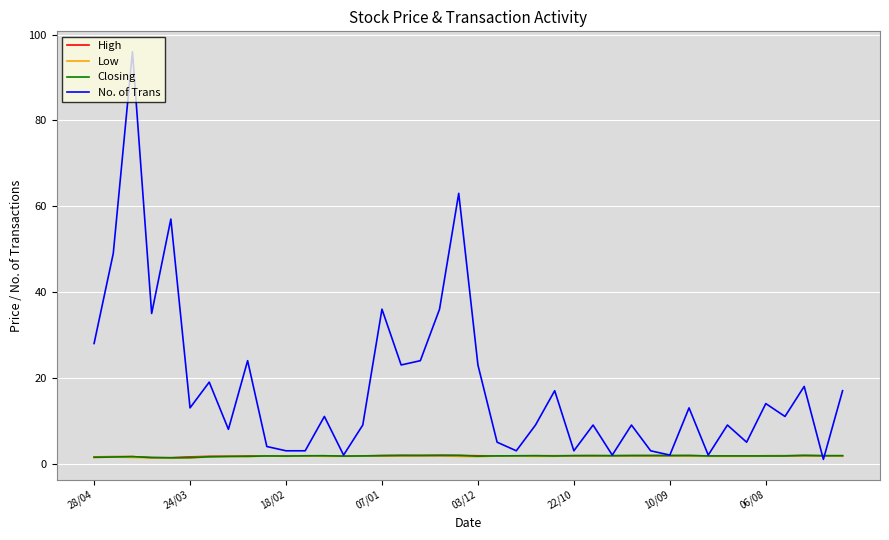

Which series has the largest range (max minus min)?

No. of Trans